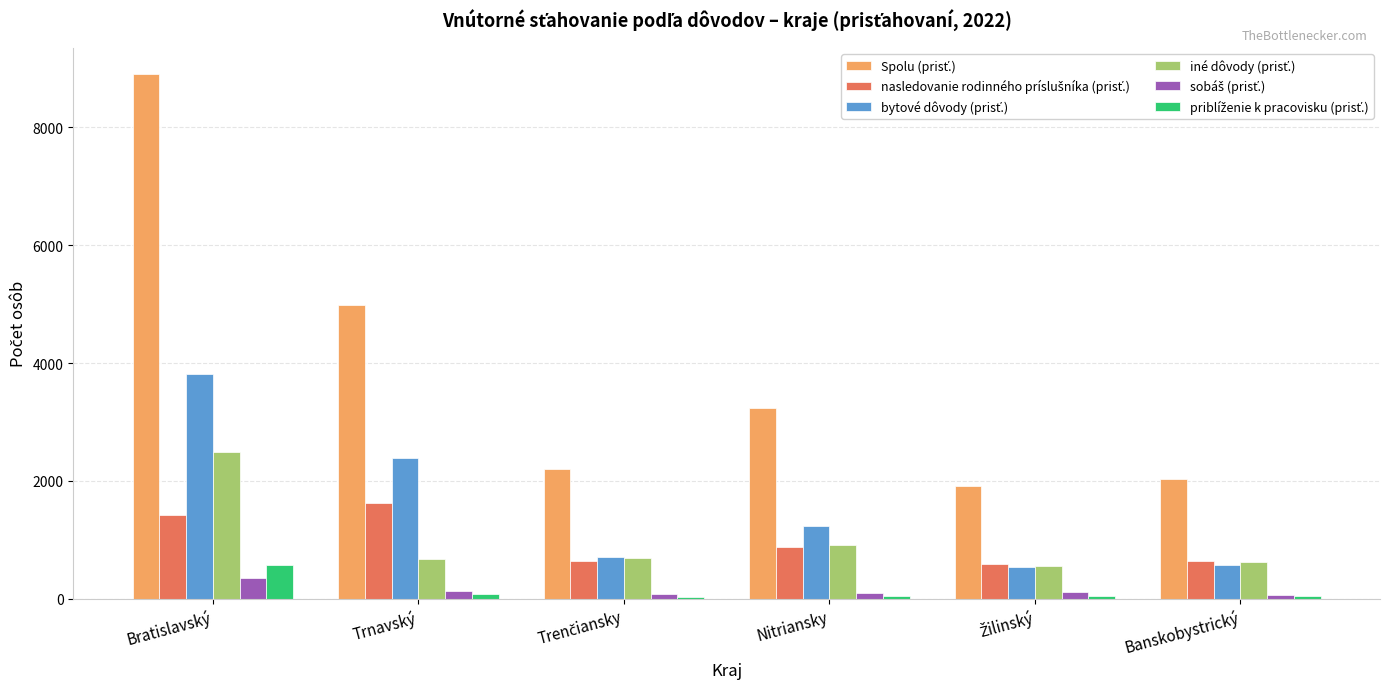

Which label corresponds to the largest value in the chart?

Bratislavský